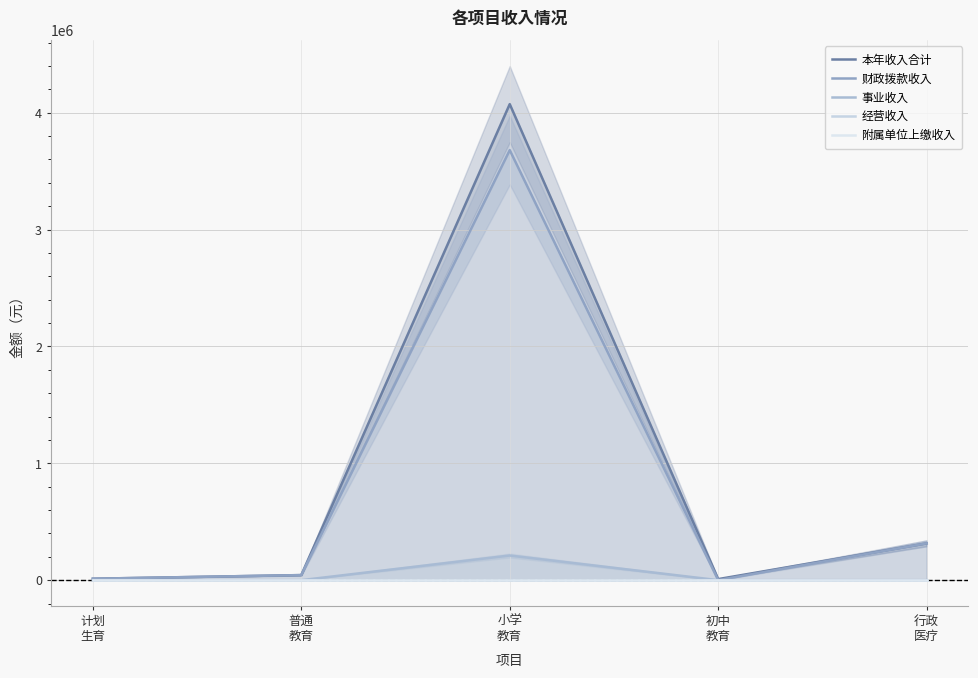

What is the spread (max minus min) of values at 初中
教育?

9000.0